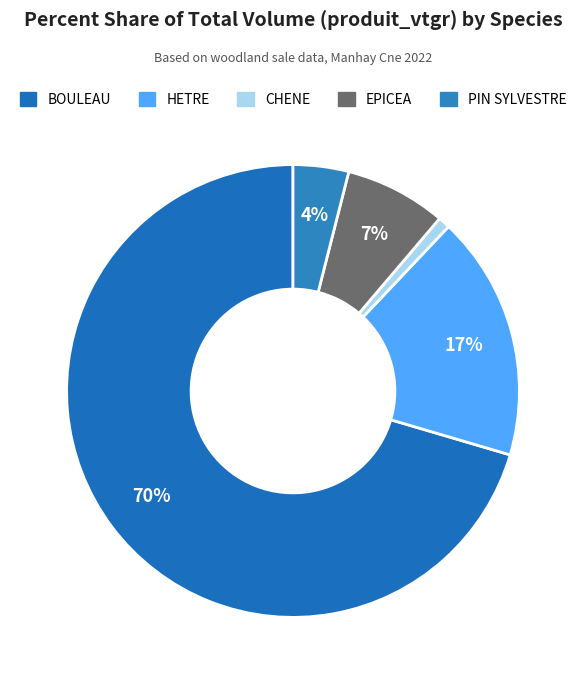

What is the largest slice in the pie chart?

BOULEAU